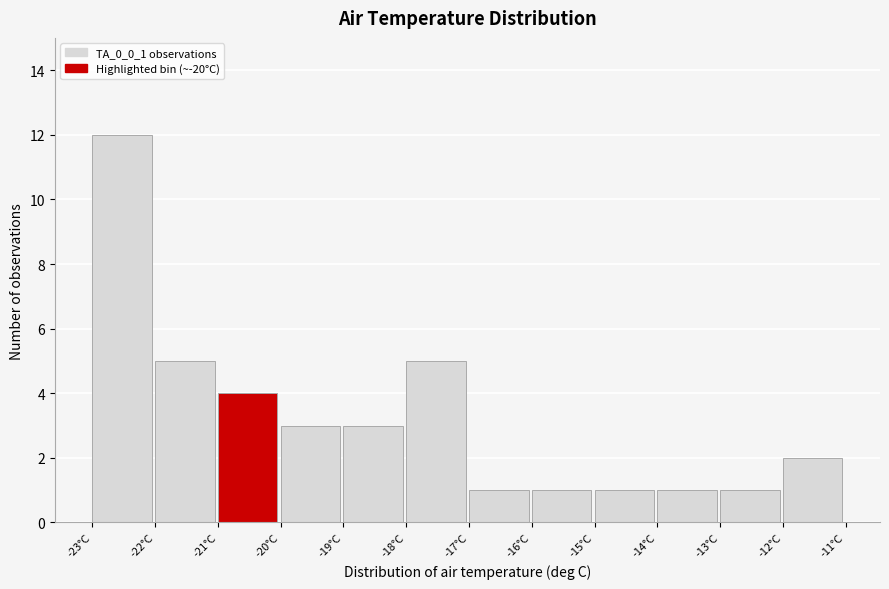

Reading left to right, transcribe this chart: for each bar, give the range it covers on the x-axis and its height. The values are not printed on the chart, so give them approximately, as read against the axis.

-23 to -22: 12
-22 to -21: 5
-21 to -20: 4
-20 to -19: 3
-19 to -18: 3
-18 to -17: 5
-17 to -16: 1
-16 to -15: 1
-15 to -14: 1
-14 to -13: 1
-13 to -12: 1
-12 to -11: 2